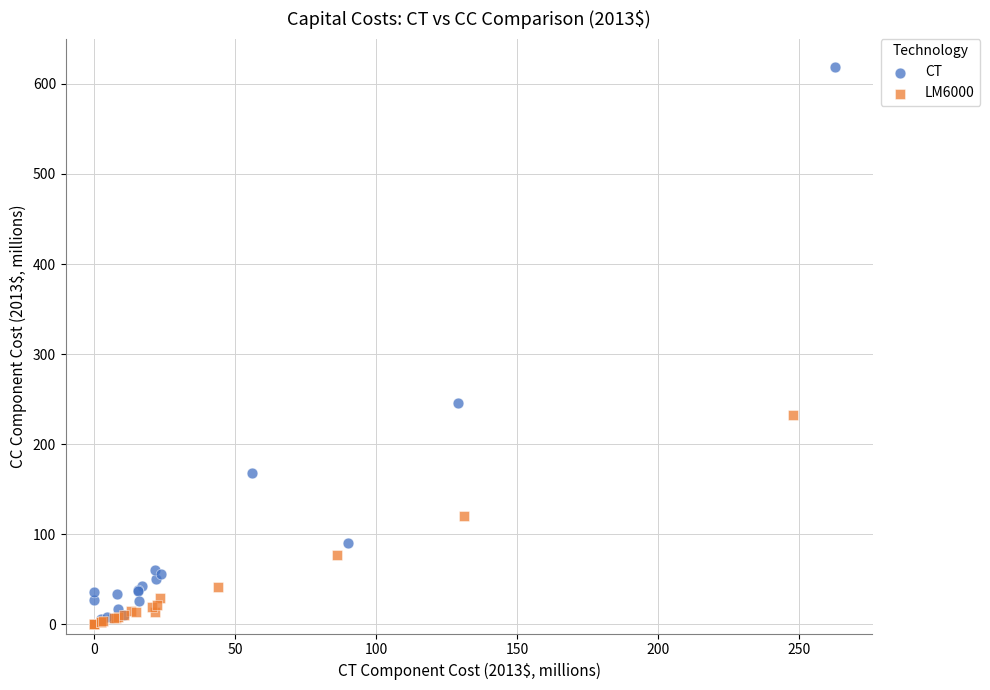

Which series has the largest Y range (max minus min)?

CT